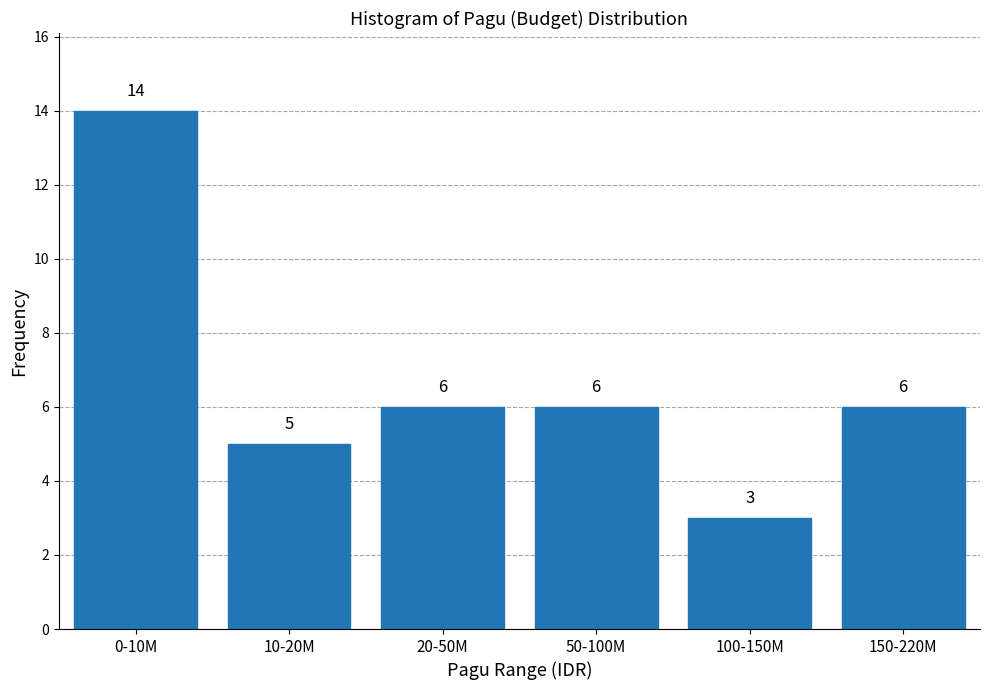

Reading left to right, list all the values displayed in this chart.

0-10M=14	10-20M=5	20-50M=6	50-100M=6	100-150M=3	150-220M=6